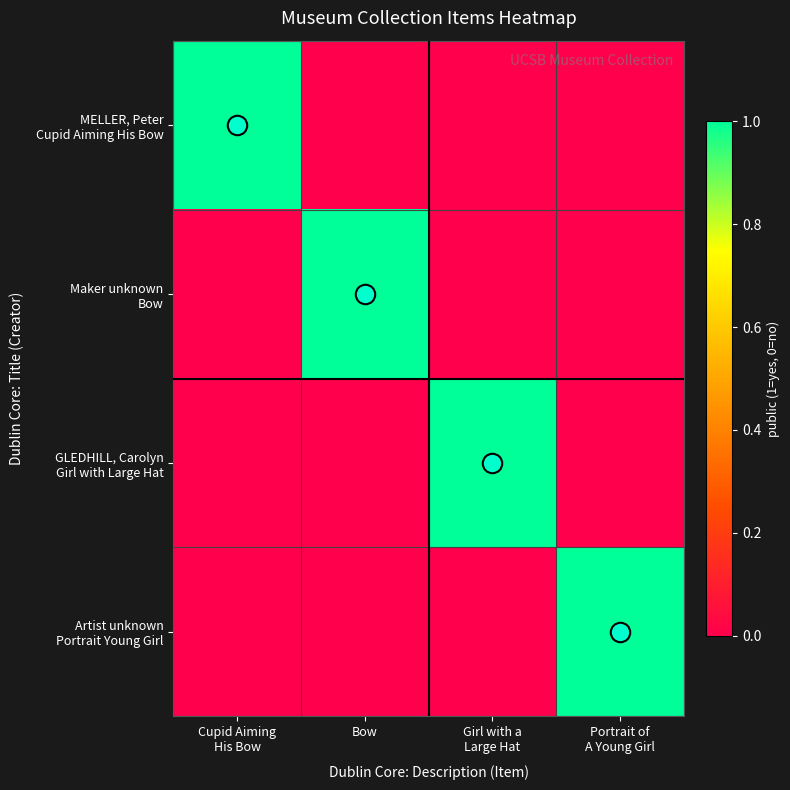

What is the spread (max minus min) of values at Girl with a
Large Hat?

1